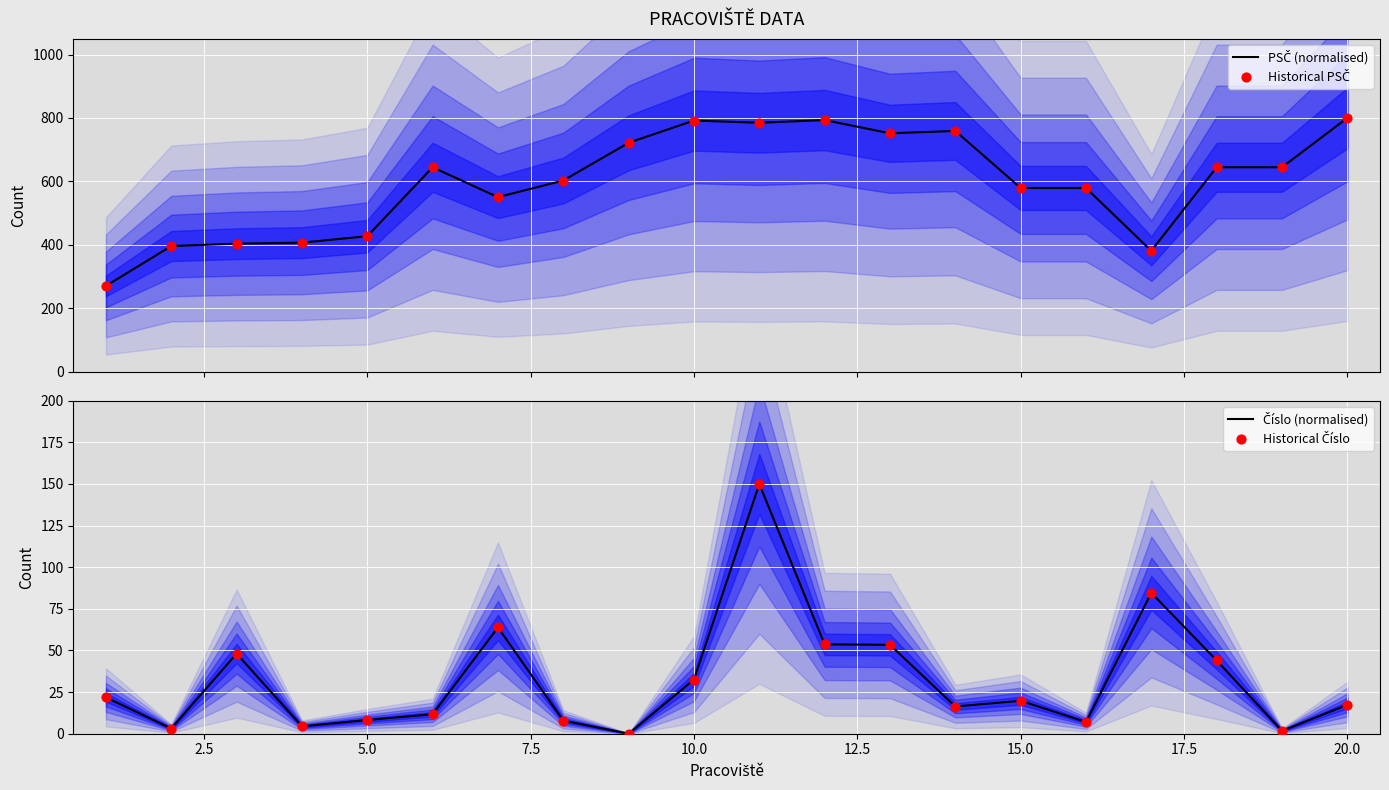

Which series contains the highest Y value?

PSČ (normalised)